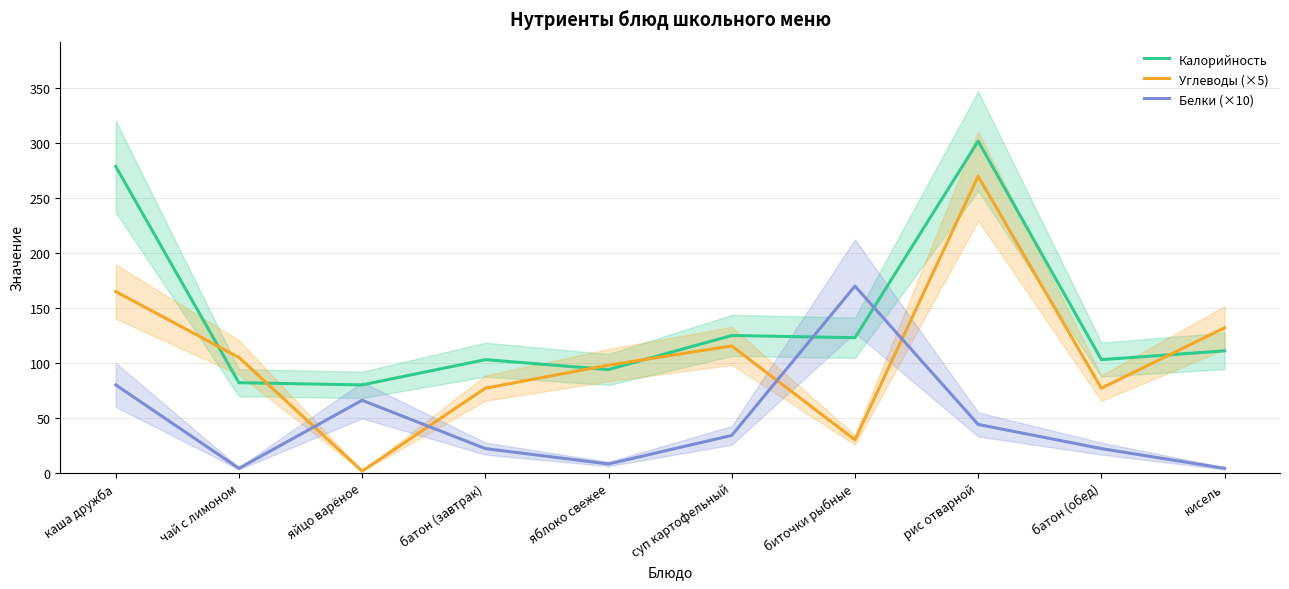

What is the difference between the Калорийность values at яблоко свежее and чай с лимоном?

12.0